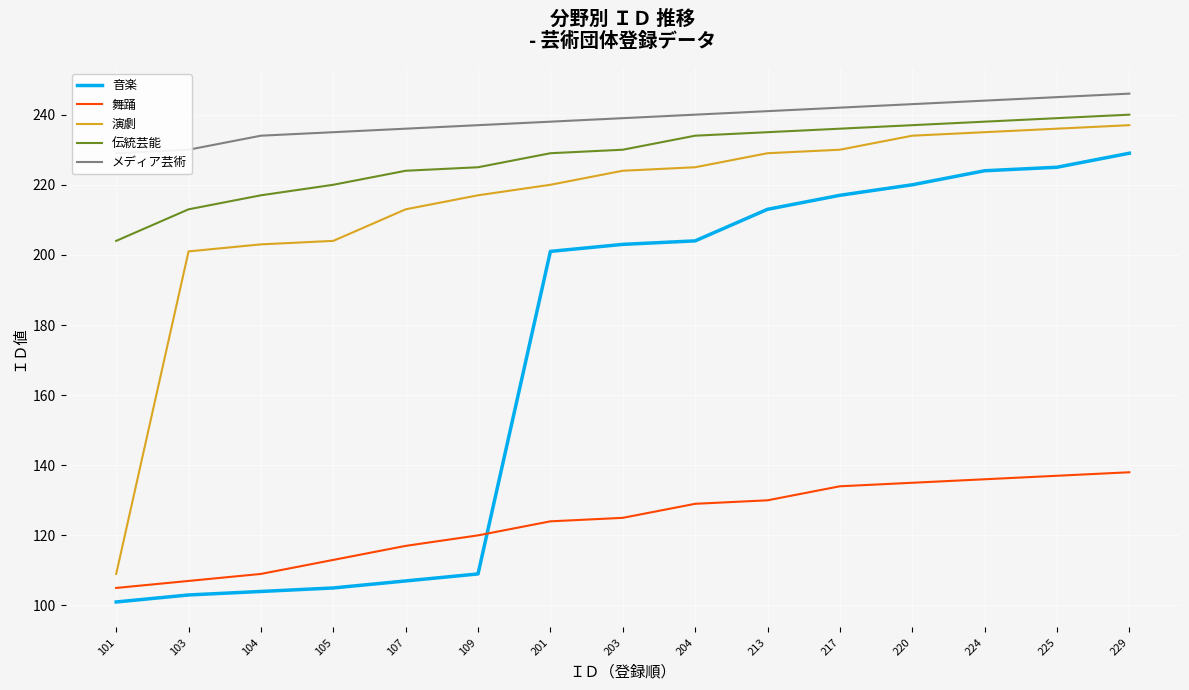

Rank the categories by 伝統芸能 value from highest to lowest.

229, 225, 224, 220, 217, 213, 204, 203, 201, 109, 107, 105, 104, 103, 101